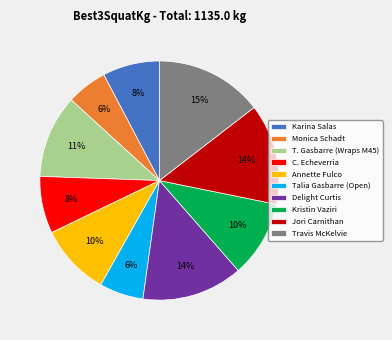

What percentage is the Karina Salas slice, to the nearest percent?

8%